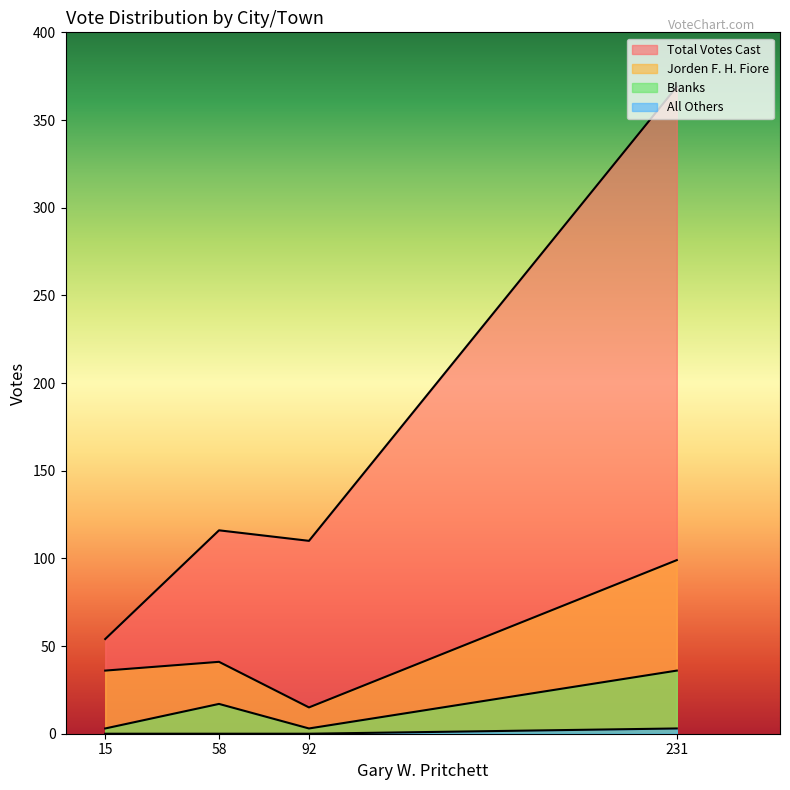

How many categories are shown in the chart?

4